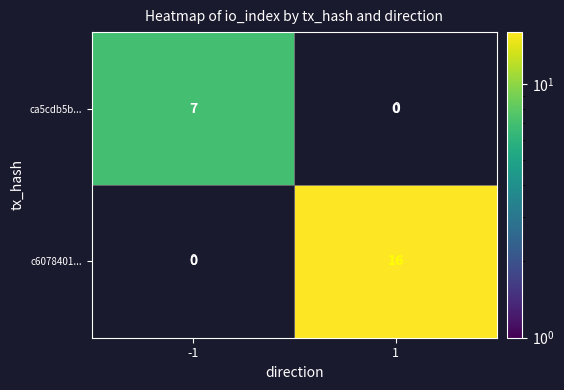

Which has a higher value, 1 or -1?

-1